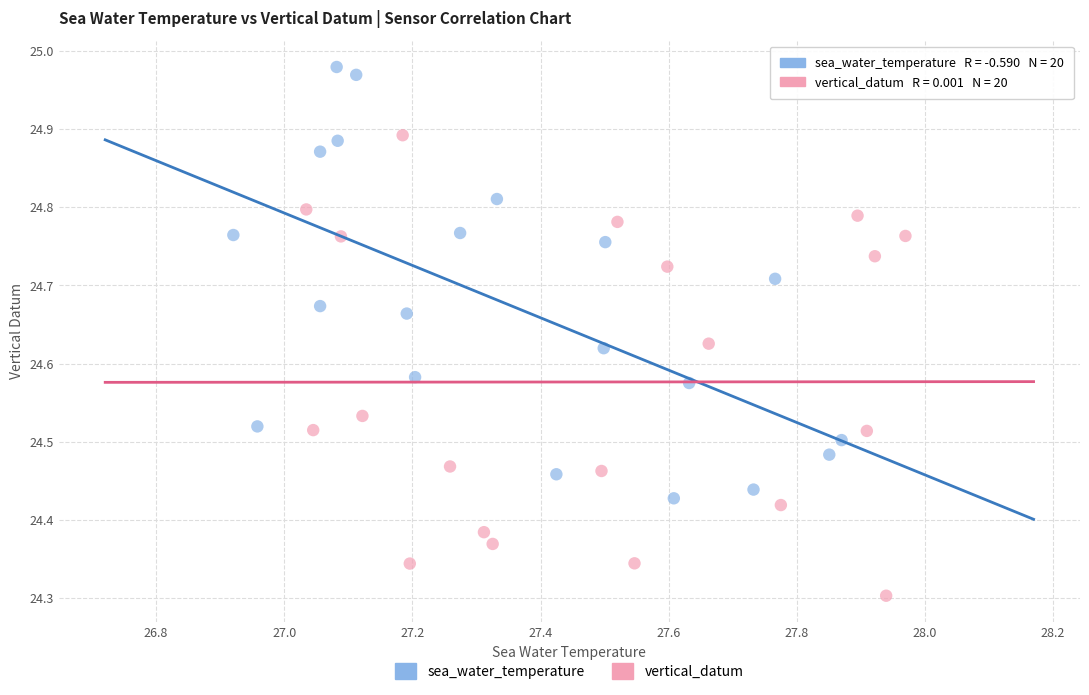

What are all the series names shown in the legend?

sea_water_temperature, vertical_datum